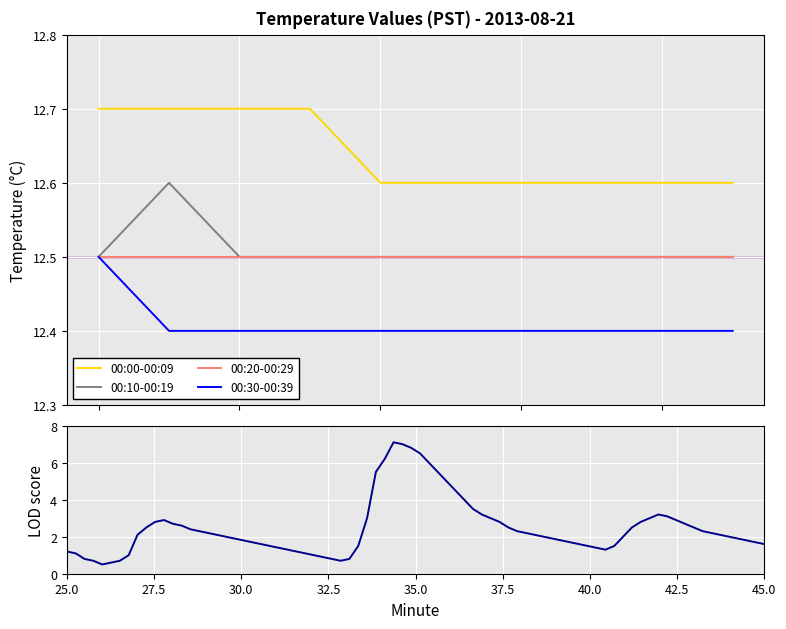

True or false: 00:00-00:09 has more than 0 interior local peaks.

False